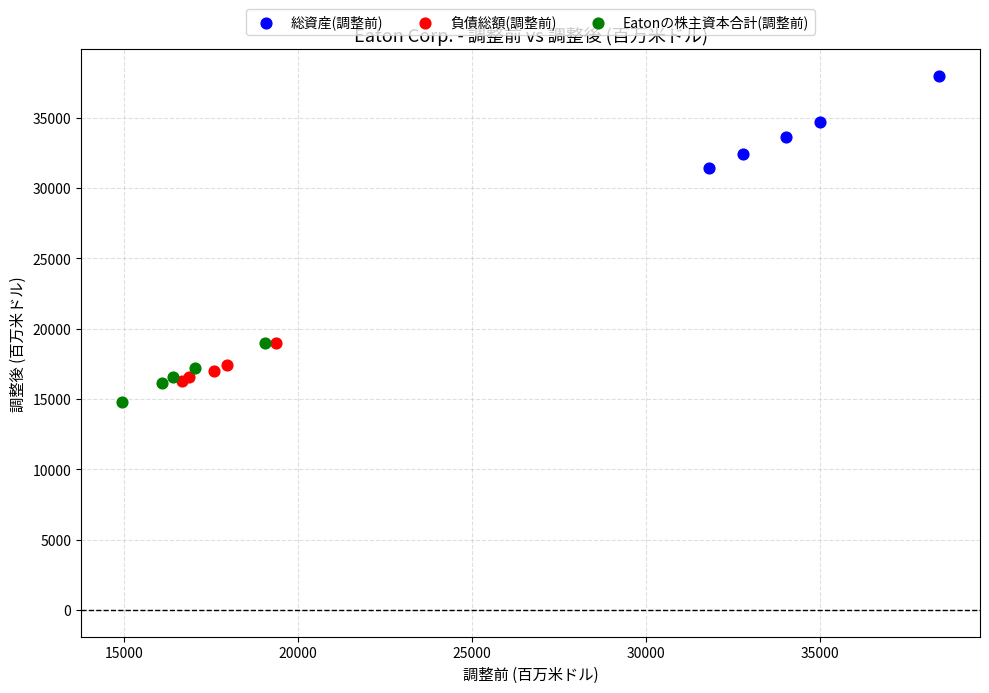

Which series contains the highest Y value?

総資産(調整前)